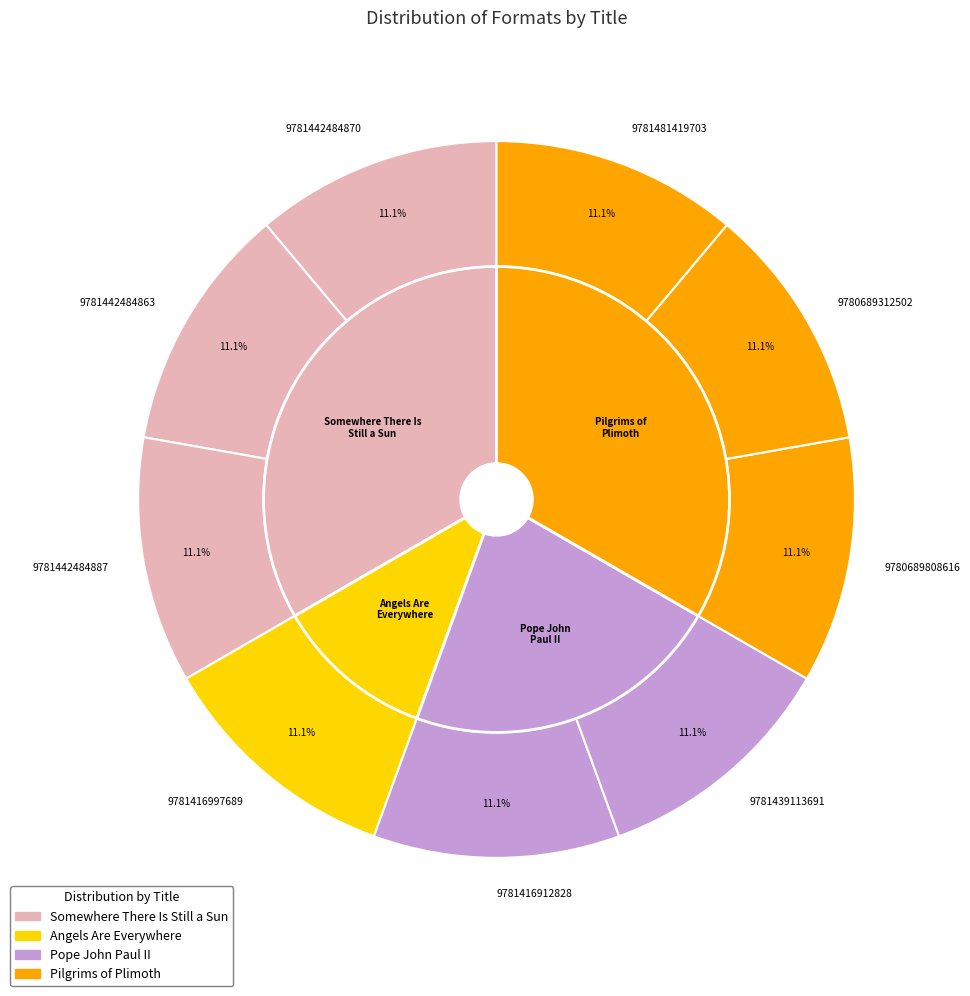

Is there a majority slice in this chart?

No